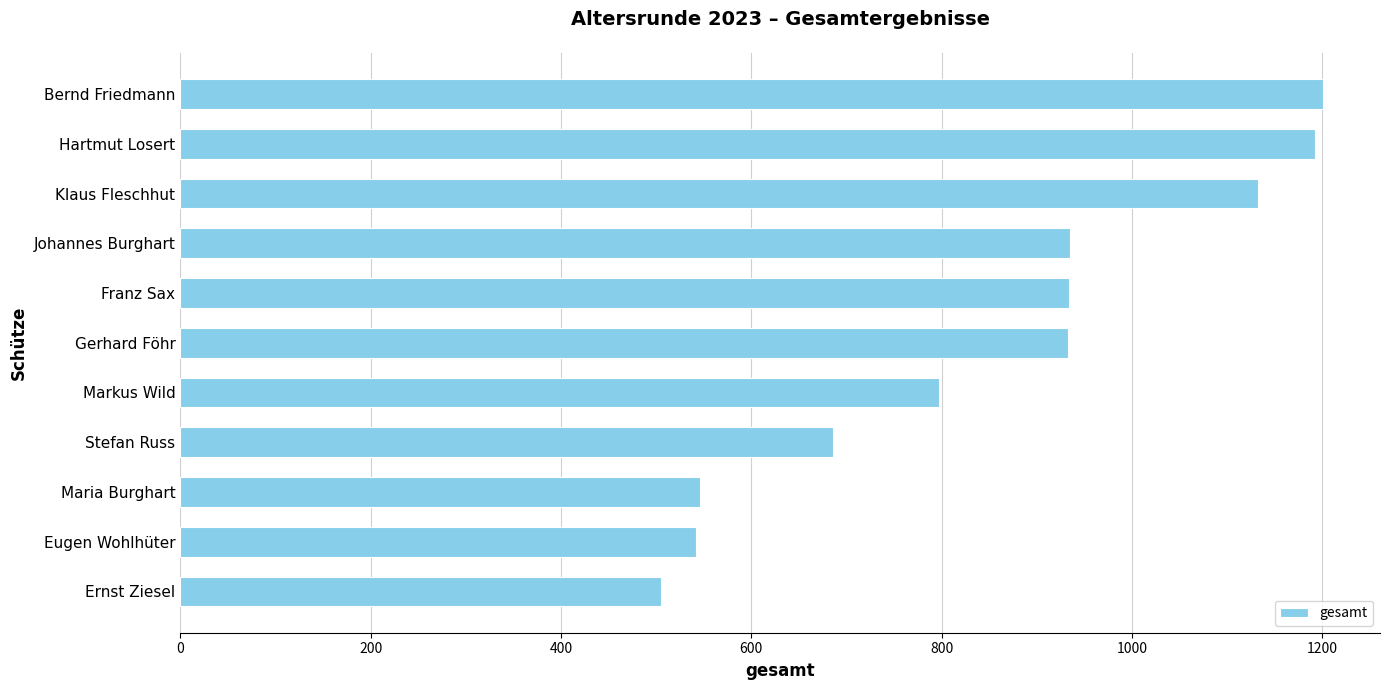

What is the average value?

854.8